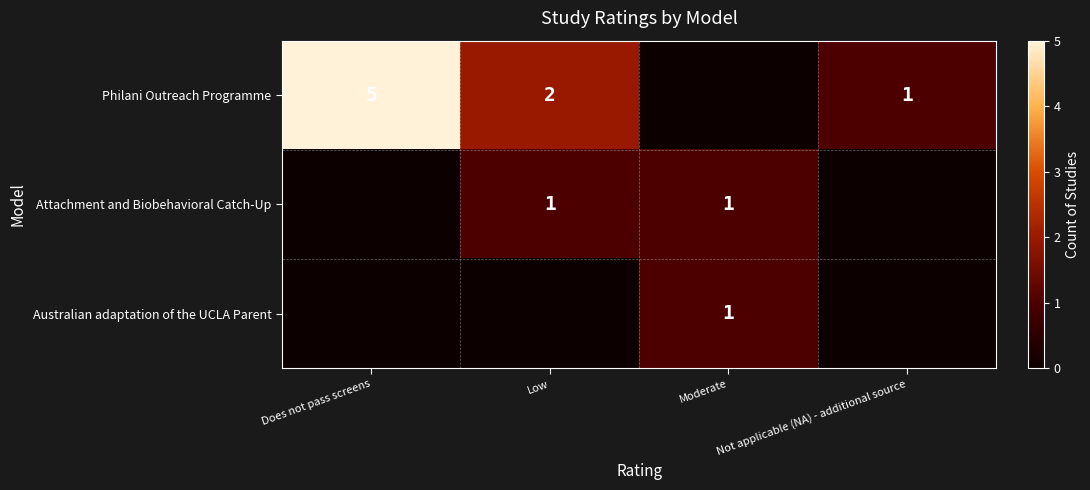

The Attachment and Biobehavioral Catch-Up series shows 1 at Moderate. True or false?

True